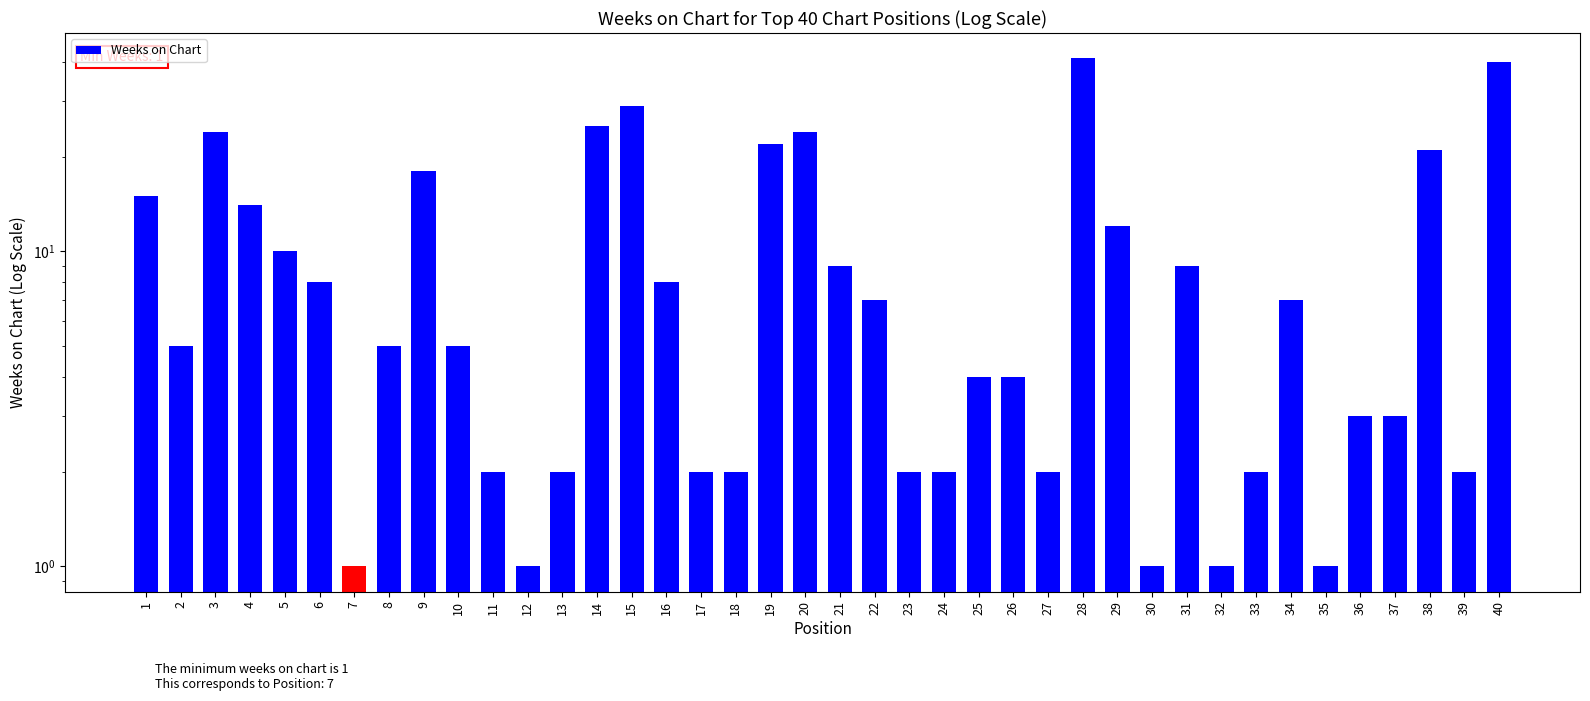

What is the value of the 18th bar from the left?

2